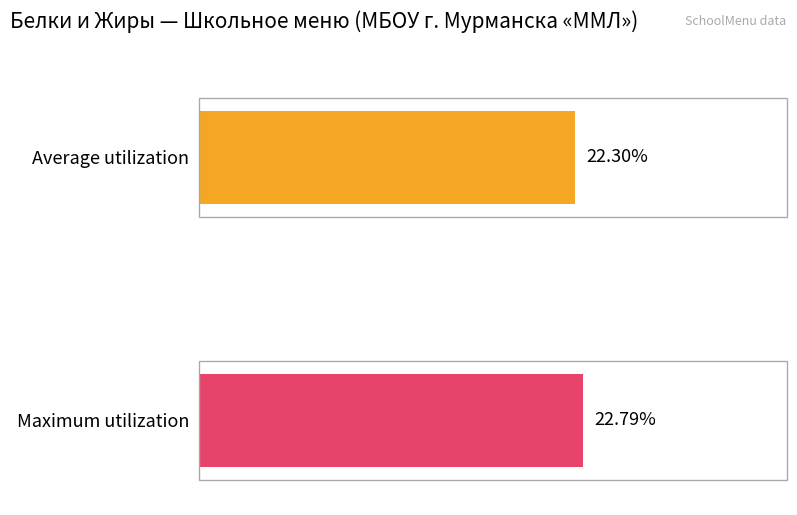

Rank the series by their average value, from highest to lowest.

Maximum utilization, Average utilization